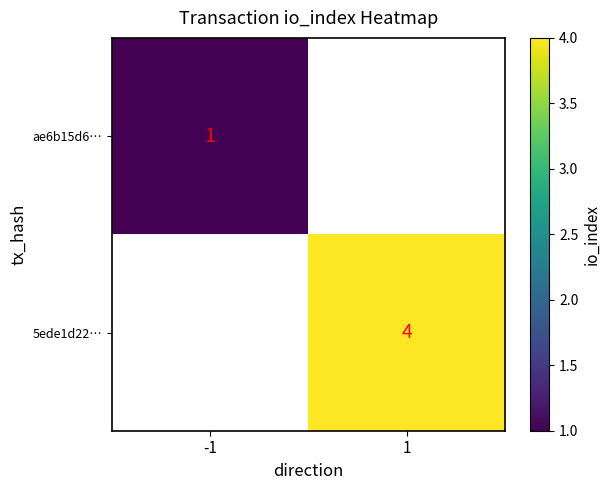

The 5ede1d22… series shows 4 at 1. True or false?

True